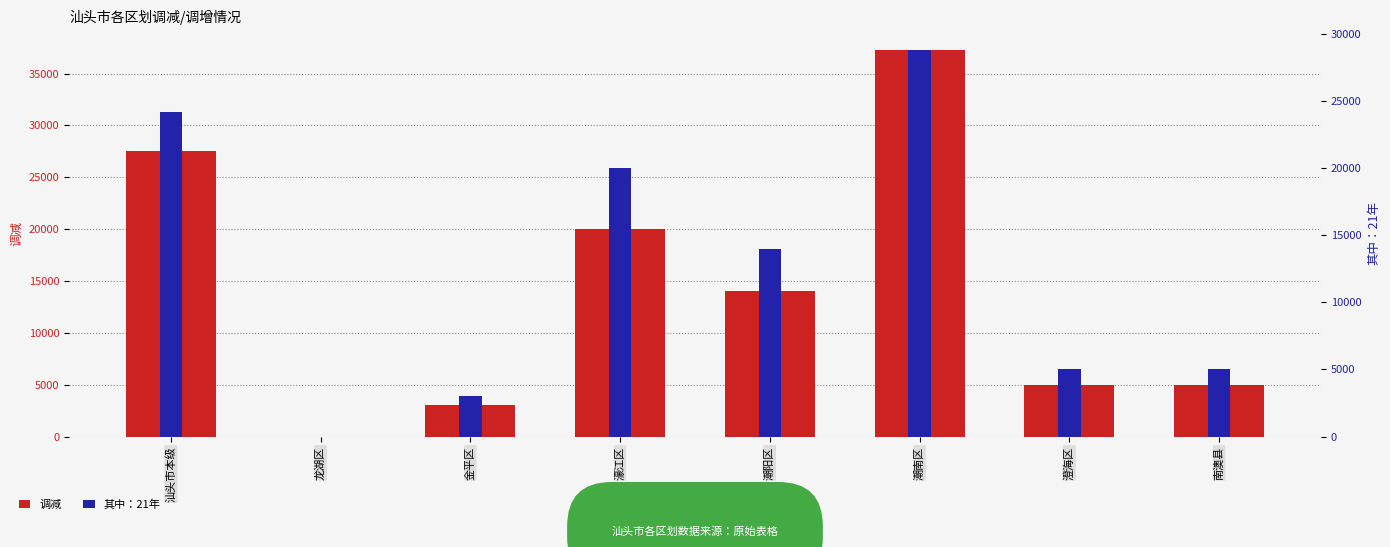

Reading right to left, transcribe all the data shown in this chart.

调减: 南澳县=5000	澄海区=5000	潮南区=37300	潮阳区=14000	濠江区=20000	金平区=3000	龙湖区=0	汕头市本级=27567
其中：21年: 南澳县=5000	澄海区=5000	潮南区=28800	潮阳区=14000	濠江区=20000	金平区=3000	龙湖区=0	汕头市本级=24167